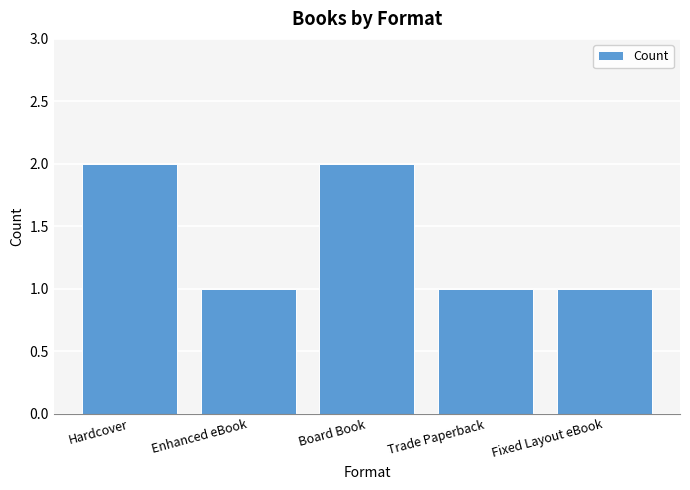

What is the value of the 5th bar from the left?

1